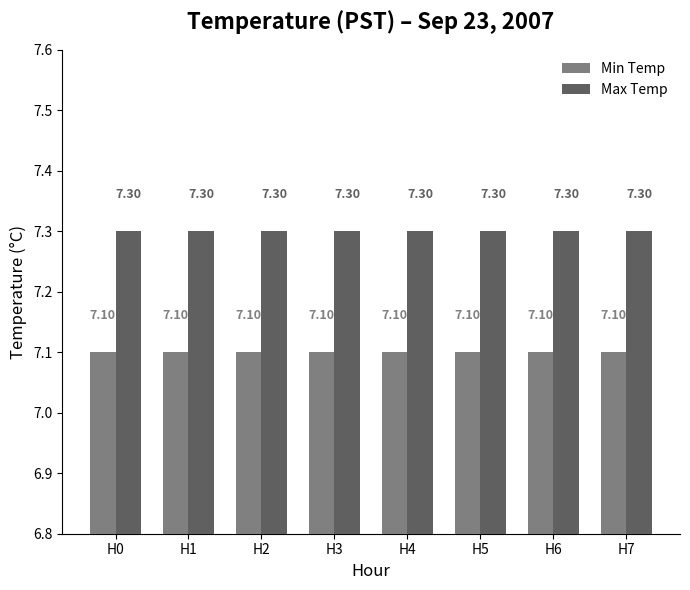

What is the average value of the Max Temp series?

7.3